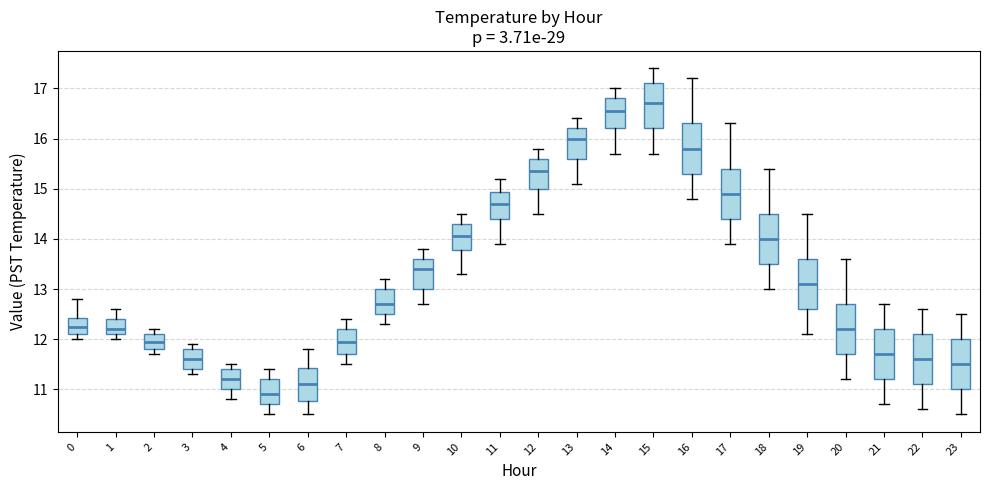

Where is the lower edge of the box at x = 2 on the y-axis? The values are not printed on the chart, so give them approximately, as read against the axis.

11.8